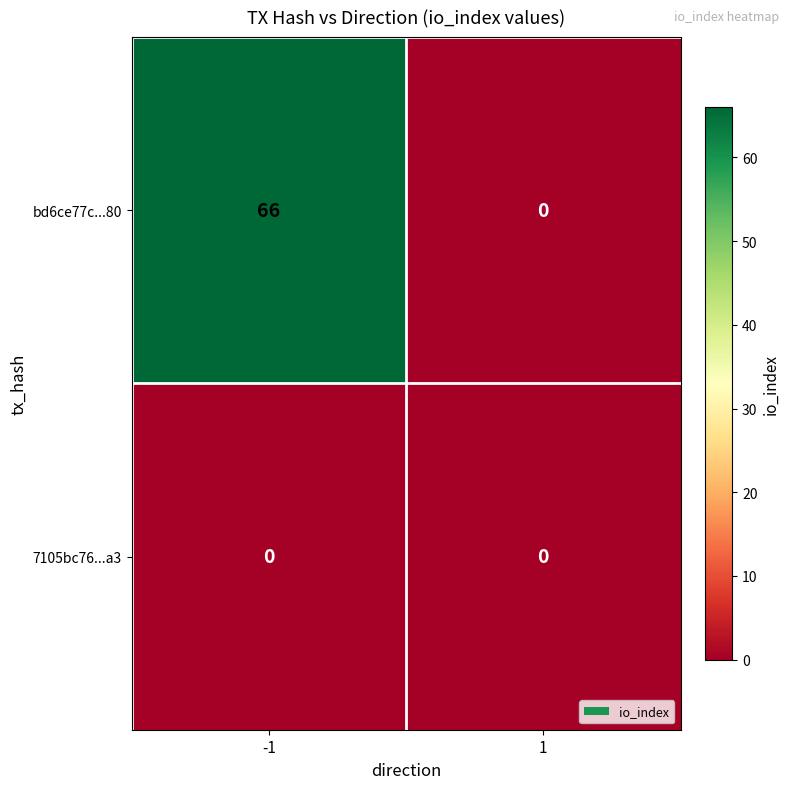

The bd6ce77c...80 series shows 0 at 1. True or false?

True